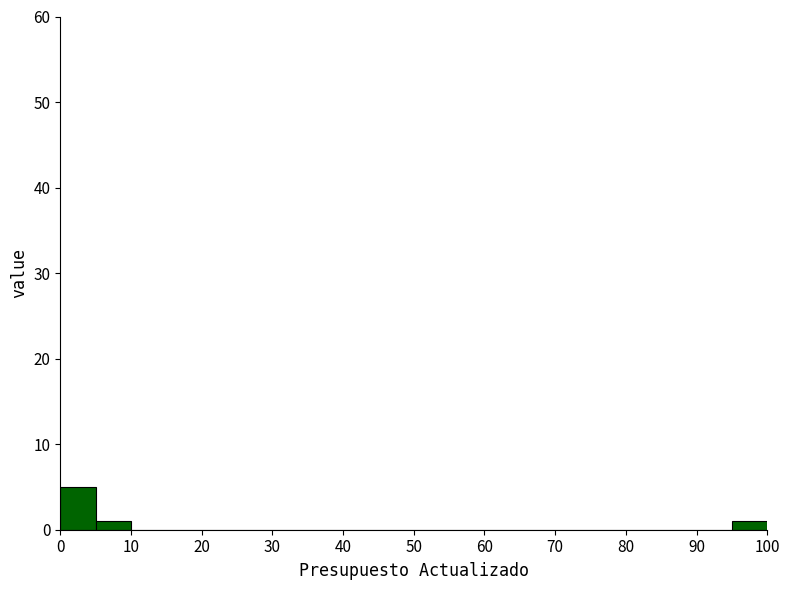

Which range on the x-axis has the tallest bar?

0 to 5